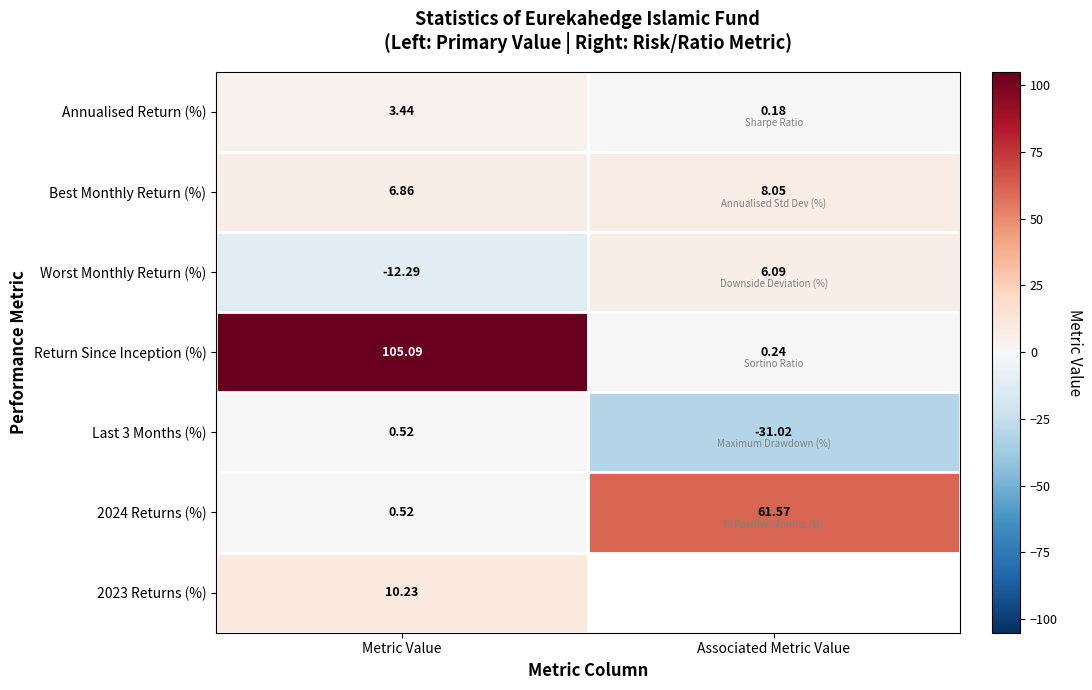

What is the sum of the Return Since Inception (%) values at Metric Value and Associated Metric Value?

105.3